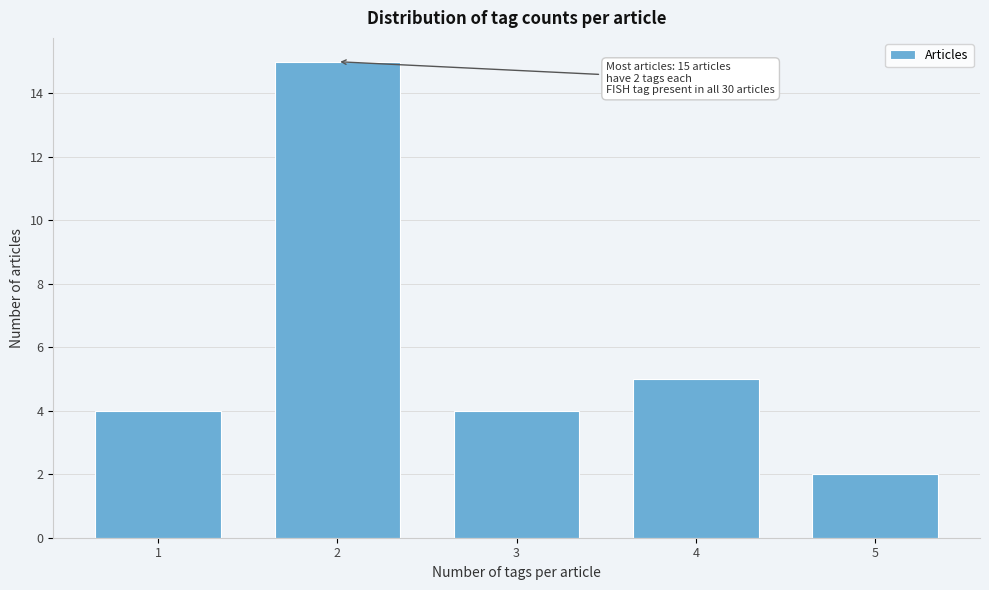

Reading left to right, transcribe all the data shown in this chart.

1=4	2=15	3=4	4=5	5=2